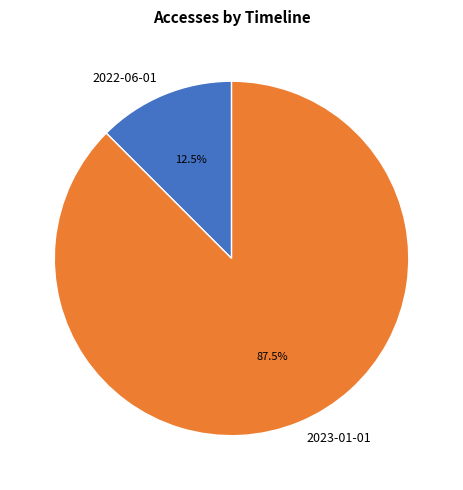

Combined, do 2023-01-01 and 2022-06-01 account for over 50%?

Yes